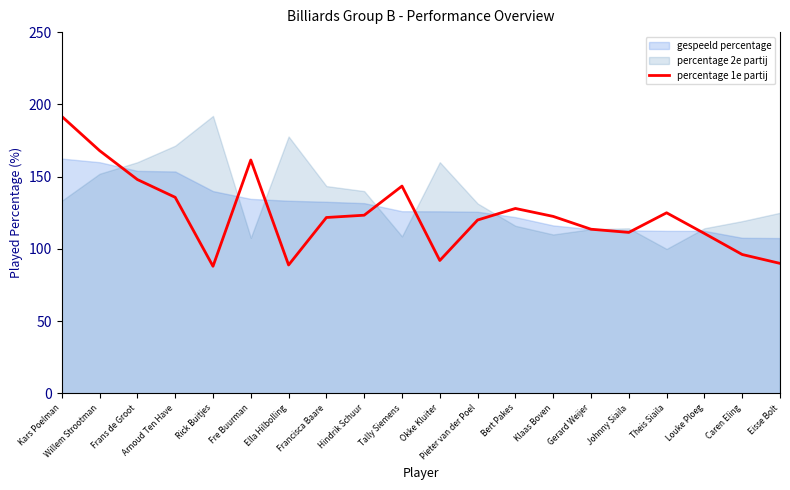

At which label does the data first exceed 122?

Kars Poelman